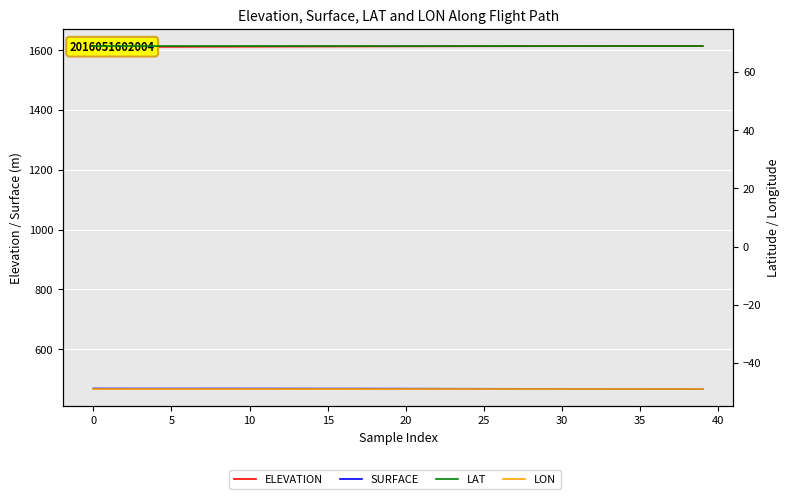

What is the difference between the second highest and second lowest values in the ELEVATION series?

3.1